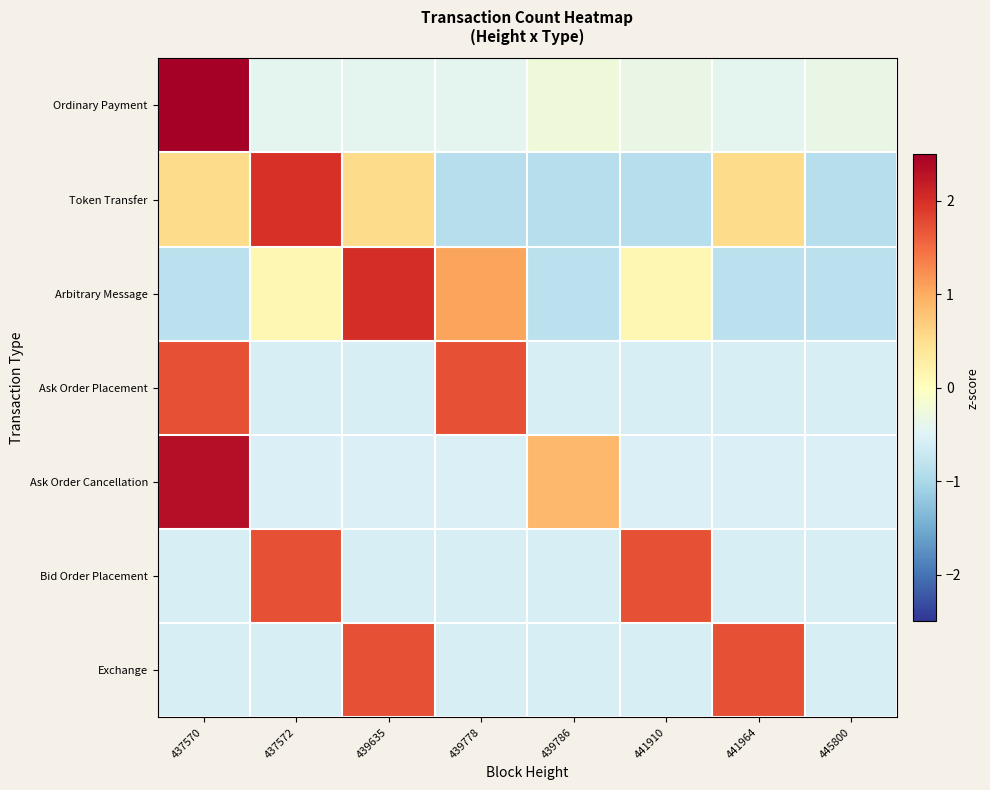

Count the number of categories in the chart.

8